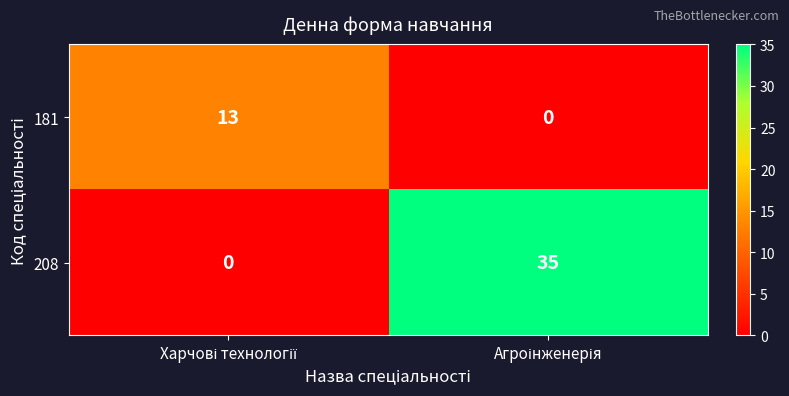

How many data points does each series have?

2